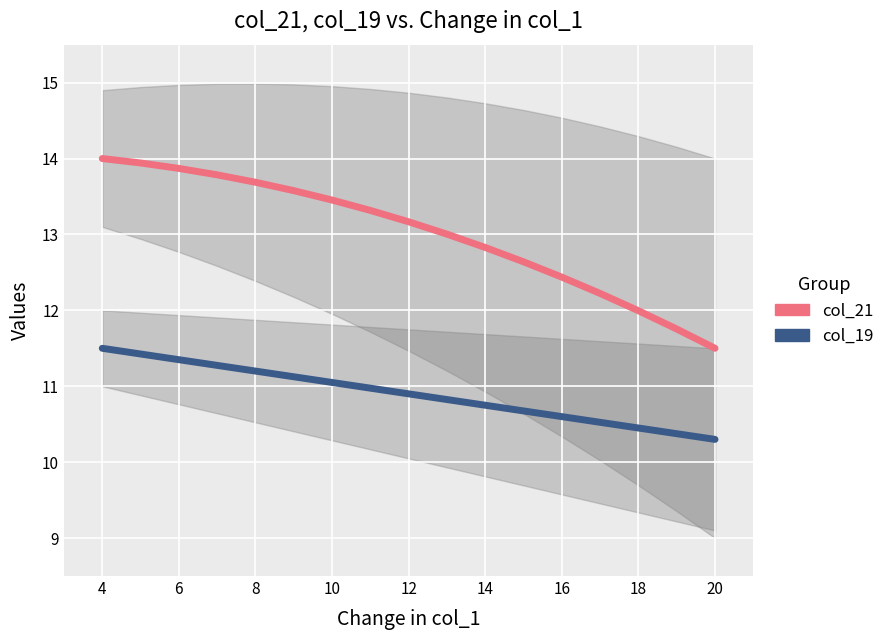

Is this an area chart (filled region under the line)?

No